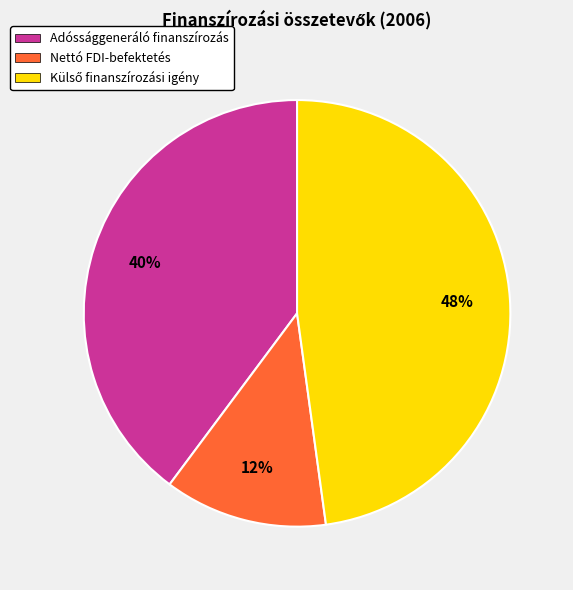

How many segments does this pie chart have?

3